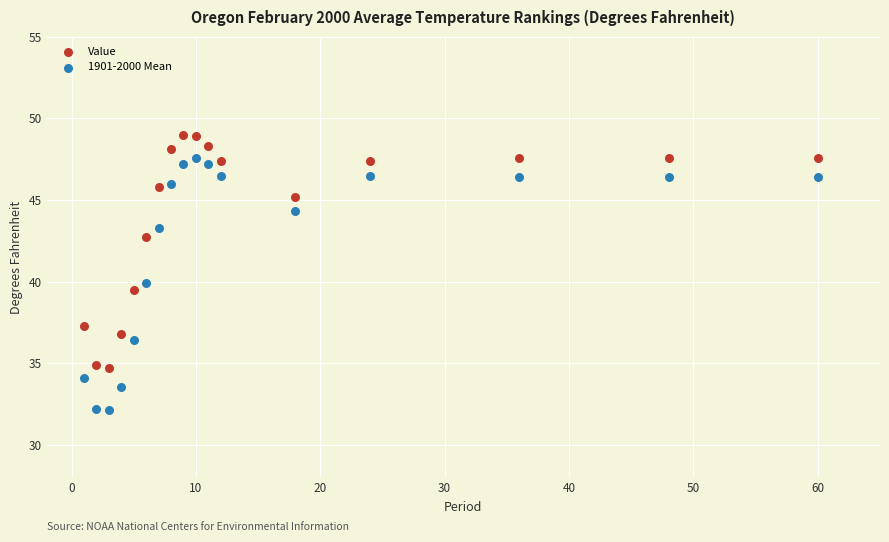

Which series contains the lowest Y value?

1901-2000 Mean